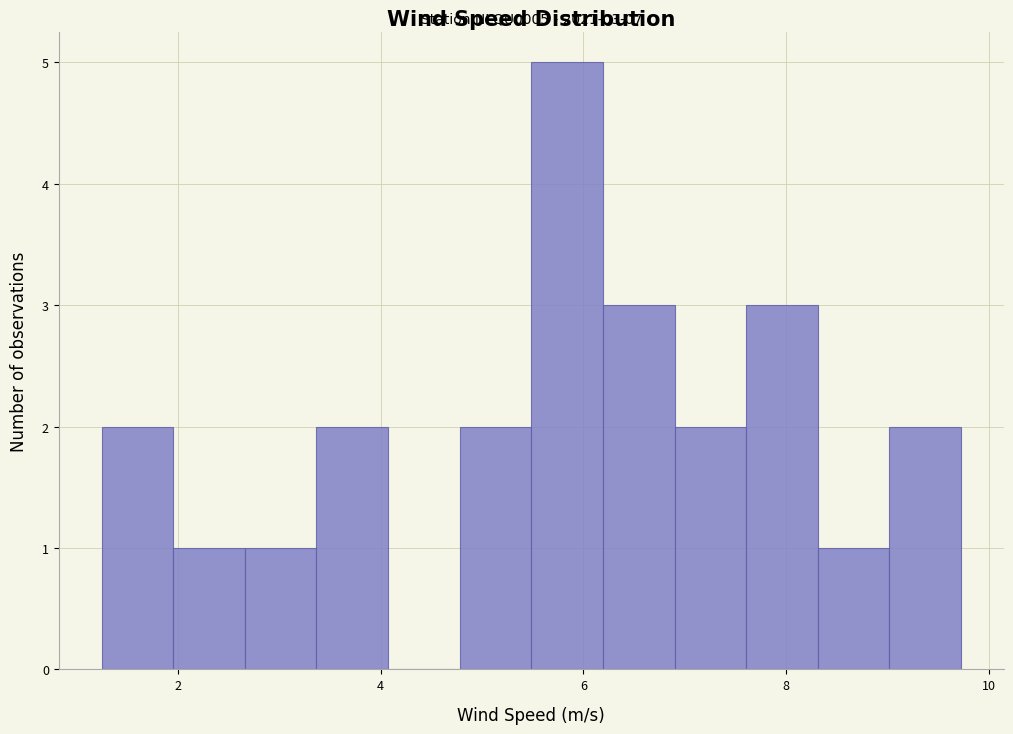

Read against the x-axis, roughly where is the centre of the tallest bar?

5.8